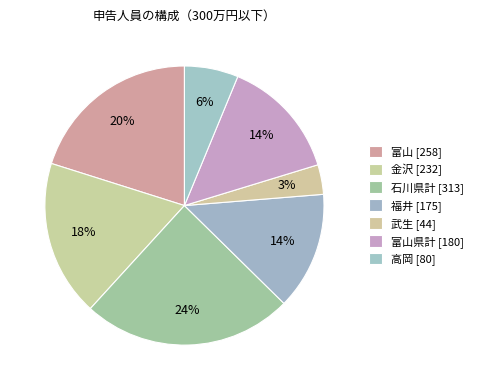

Which slice is the smallest?

武生